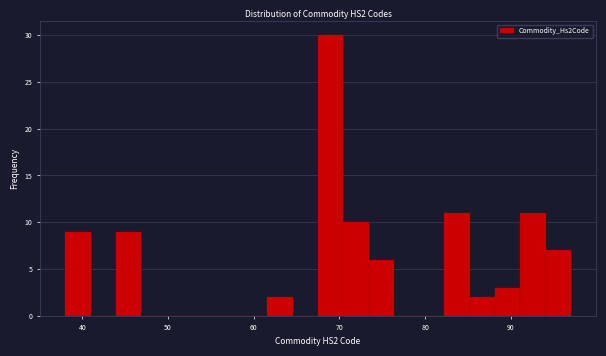

Read against the x-axis, roughly where is the centre of the tallest bar?

69